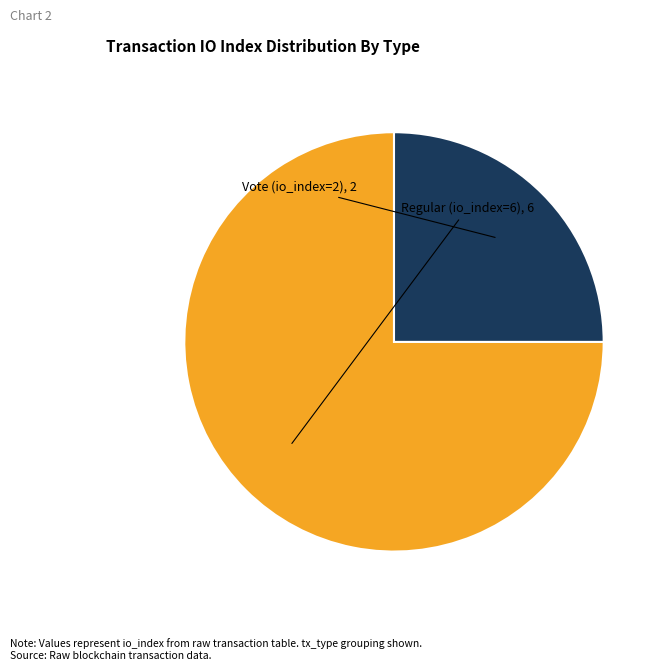

Does any single category account for the majority?

Yes